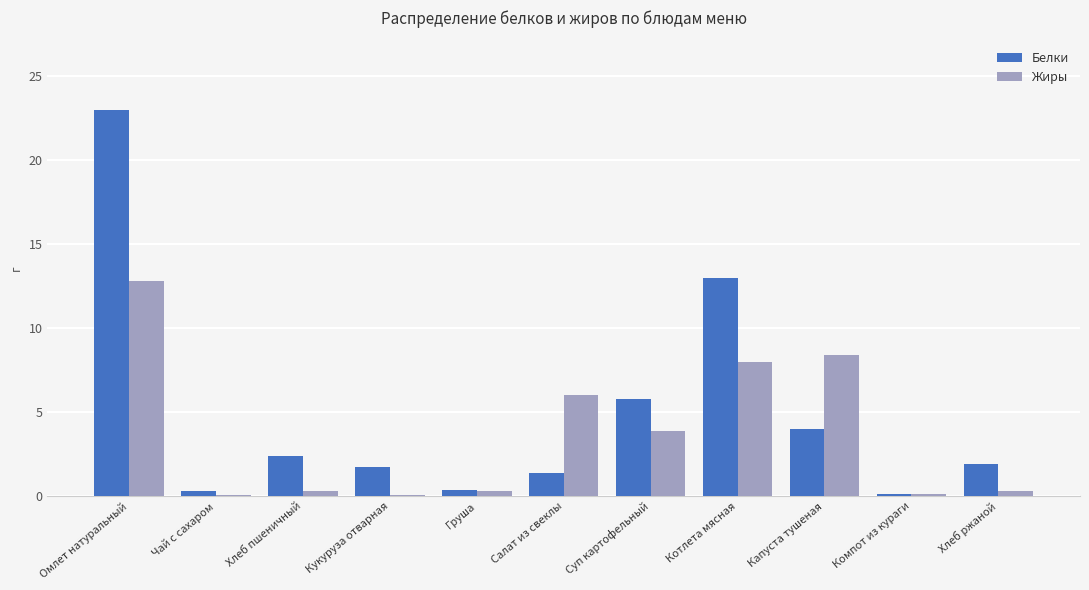

Is the value of Белки at Хлеб ржаной greater than the value of Жиры at Компот из кураги?

Yes